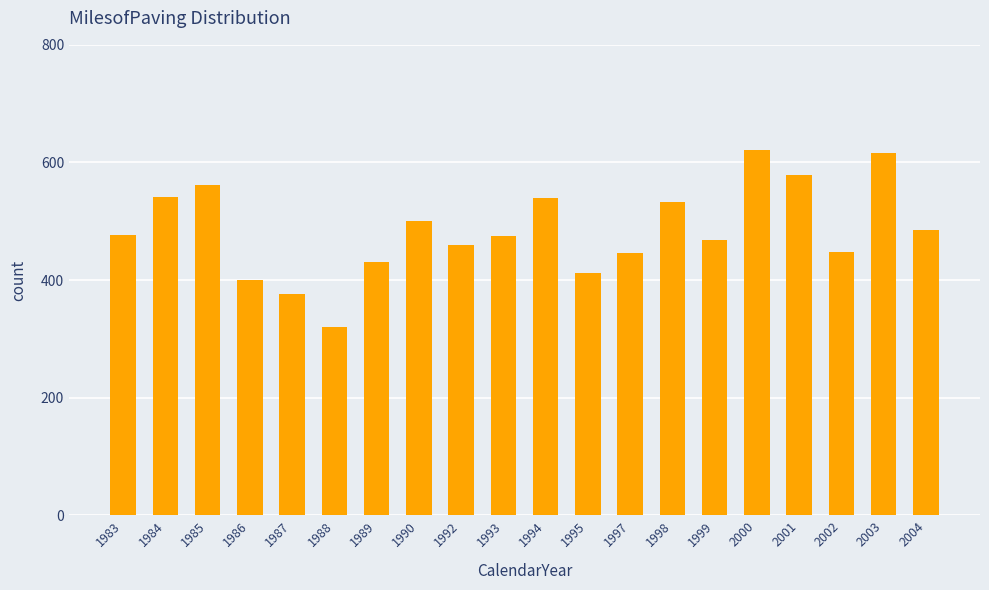

What is the minimum value shown in the chart?

320